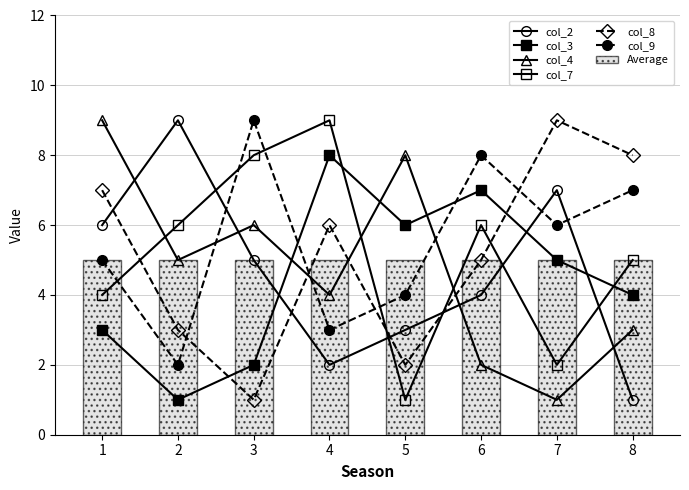

The col_9 series shows 9 at 7. True or false?

False